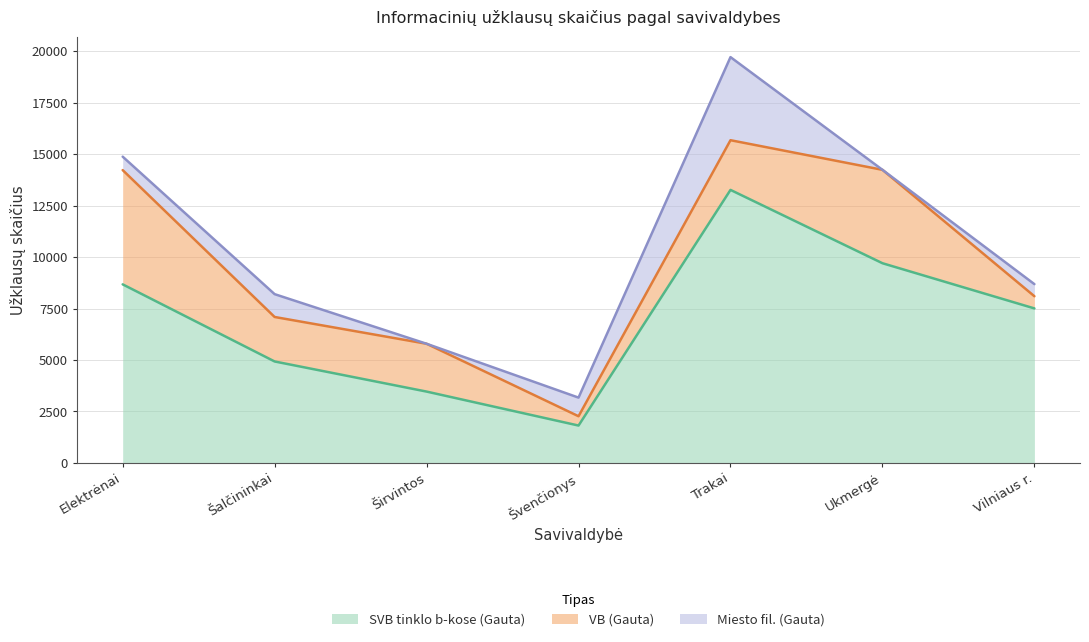

Rank the categories by SVB tinklo b-kose (Gauta) value from highest to lowest.

Trakai, Ukmergė, Elektrėnai, Vilniaus r., Šalčininkai, Širvintos, Švenčionys